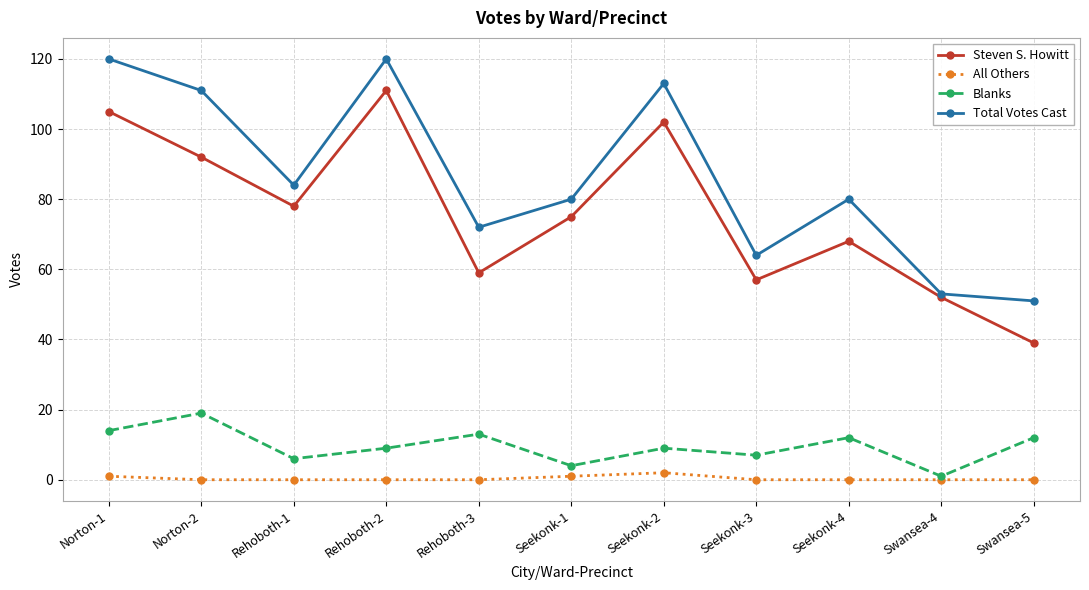

Is it true that Steven S. Howitt equals 52 at Swansea-4?

True